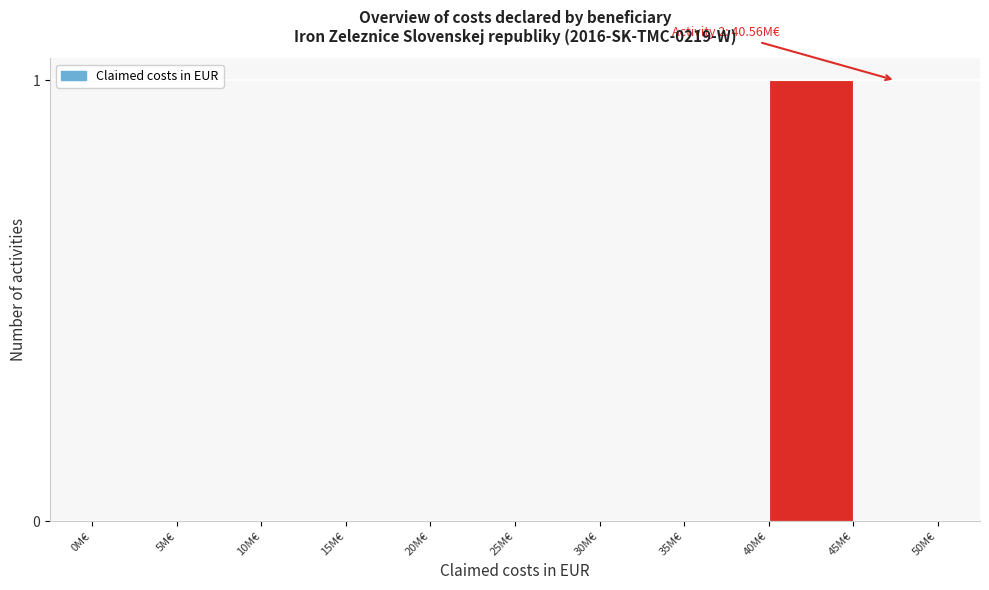

Reading right to left, transcribe all the data shown in this chart.

45M€=0	40M€=1	35M€=0	30M€=0	25M€=0	20M€=0	15M€=0	10M€=0	5M€=0	0M€=0